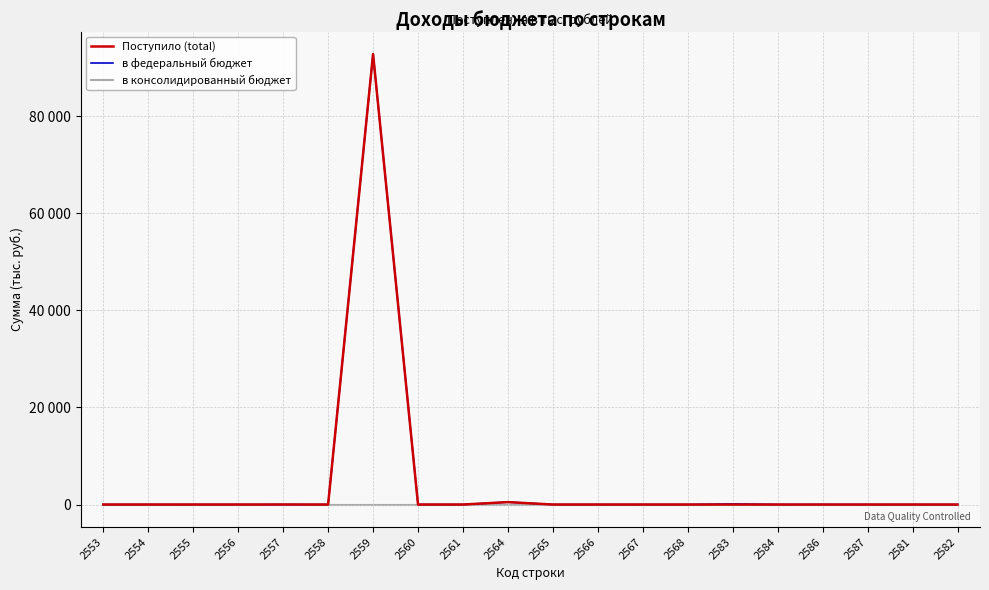

True or false: Поступило (total) and в консолидированный бюджет cross at least once.

False